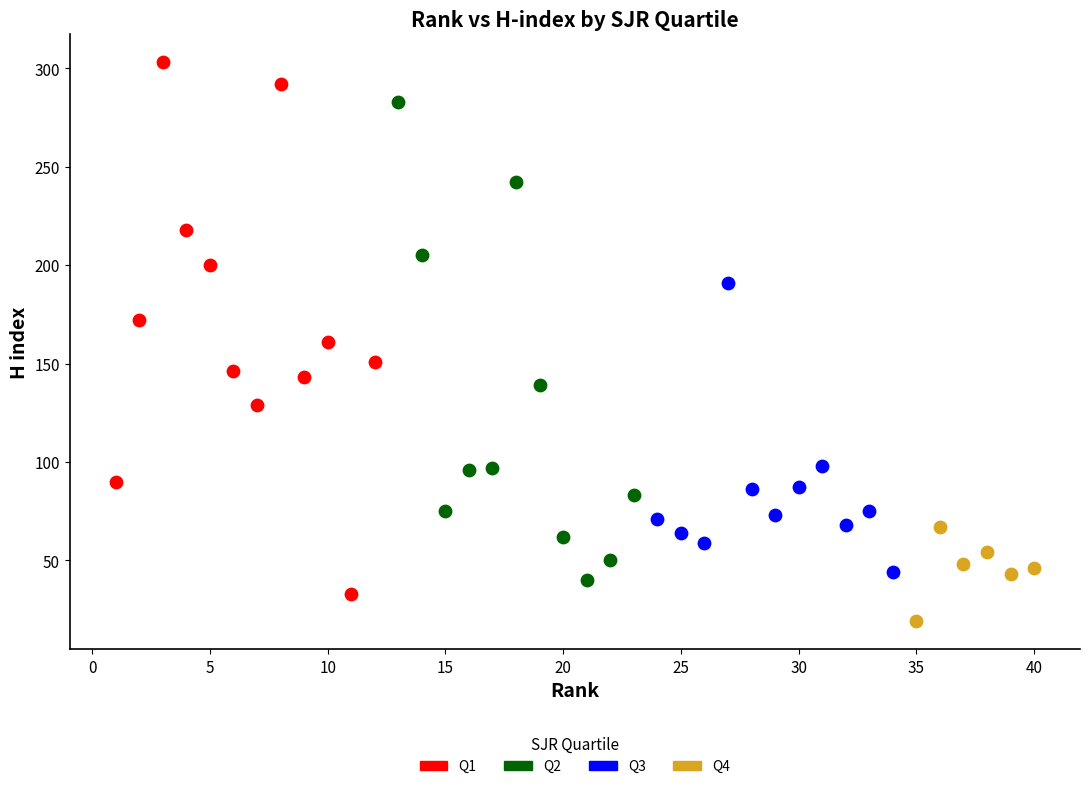

Which series has the largest Y range (max minus min)?

Q1